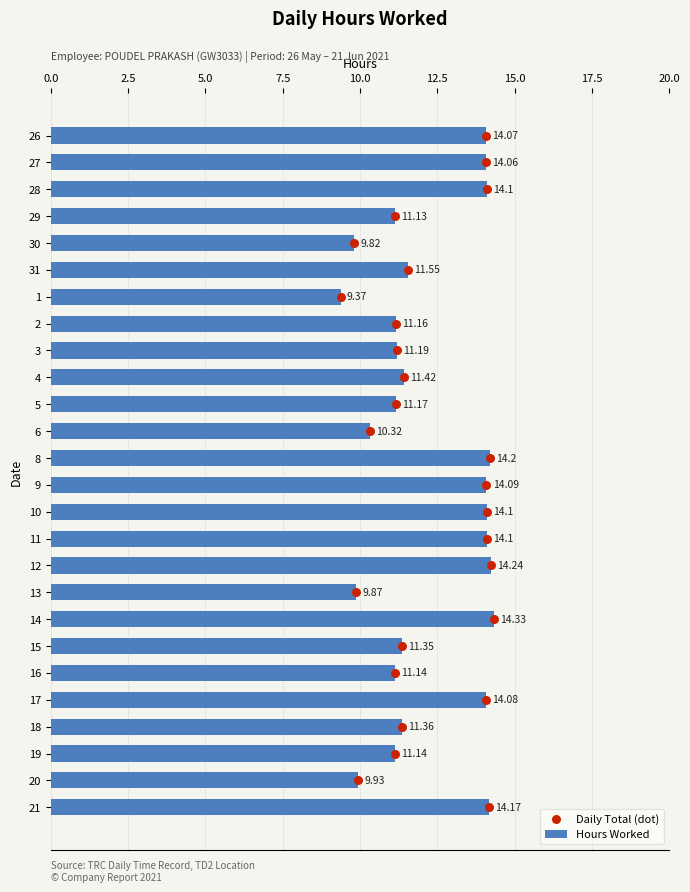

What are all the series names shown in the legend?

Hours Worked, Daily Total (dot)